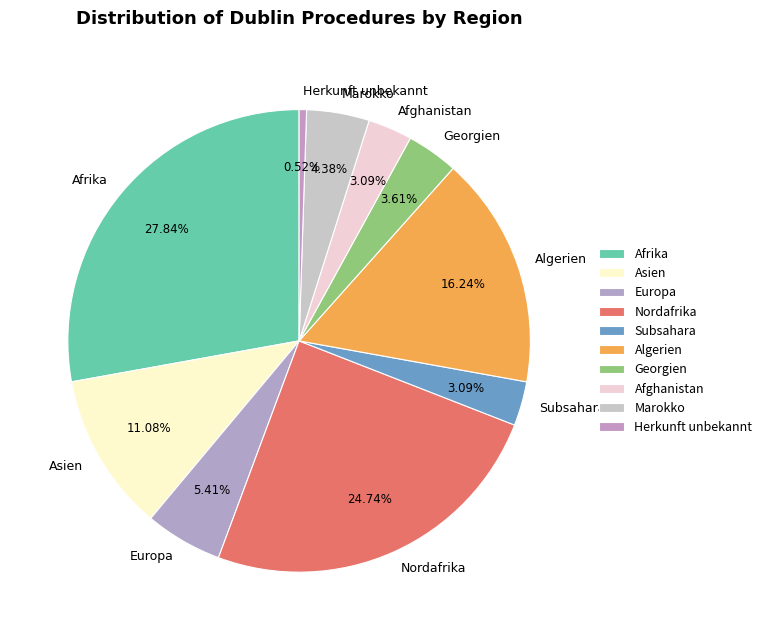

Which slice is the smallest?

Herkunft unbekannt